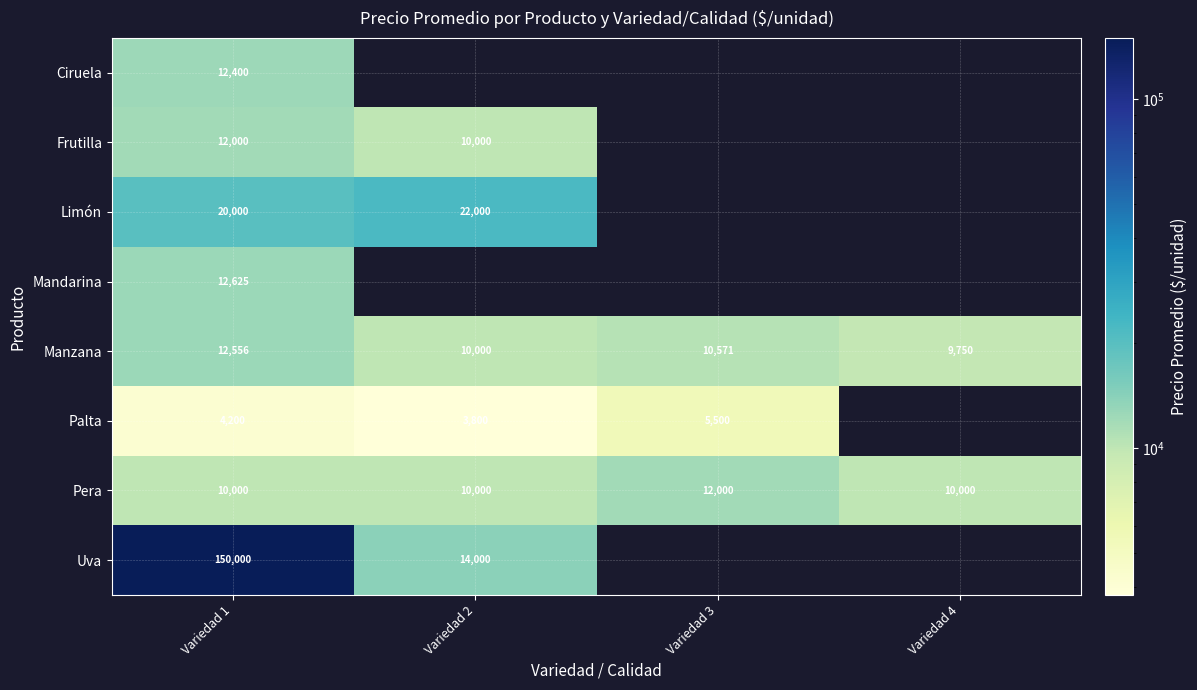

Rank the series at Variedad 1 from lowest to highest value.

Palta, Pera, Frutilla, Ciruela, Manzana, Mandarina, Limón, Uva